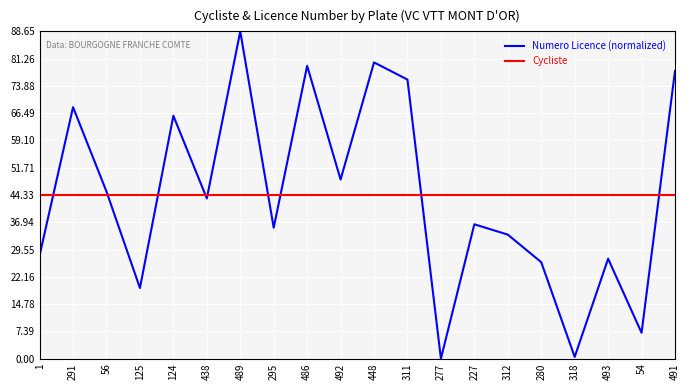

The Cycliste series shows 23.0 at 493. True or false?

False